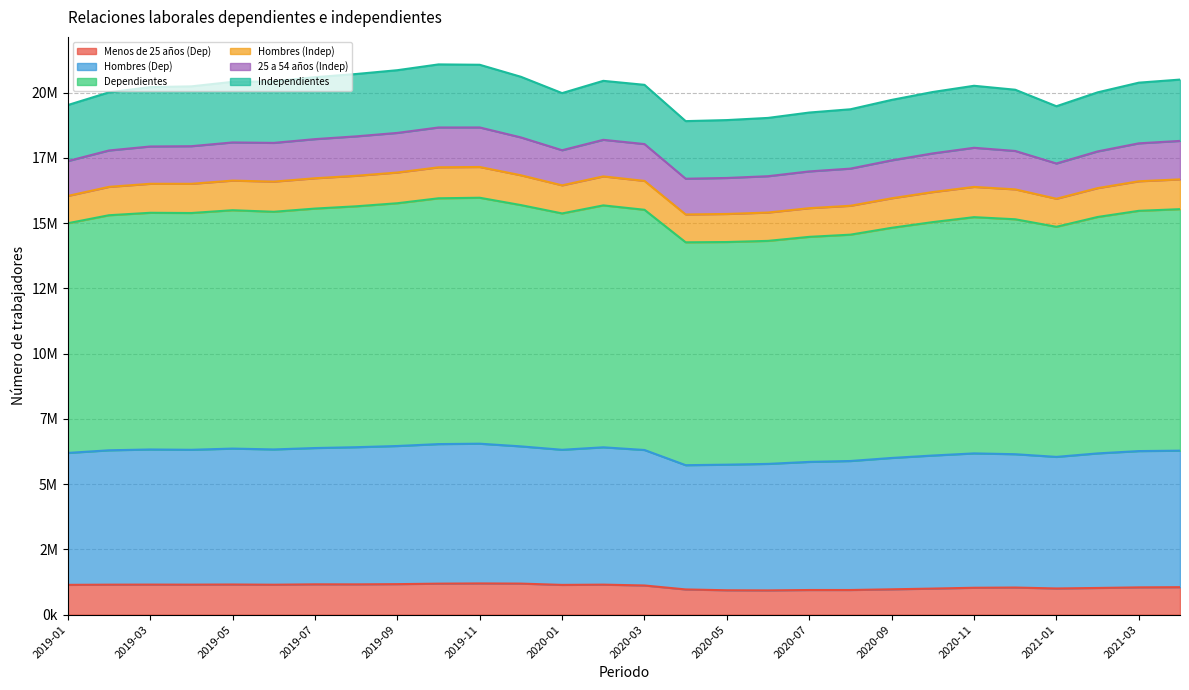

Where does the Menos de 25 años (Dep) series first go above 1140320?

2019-01